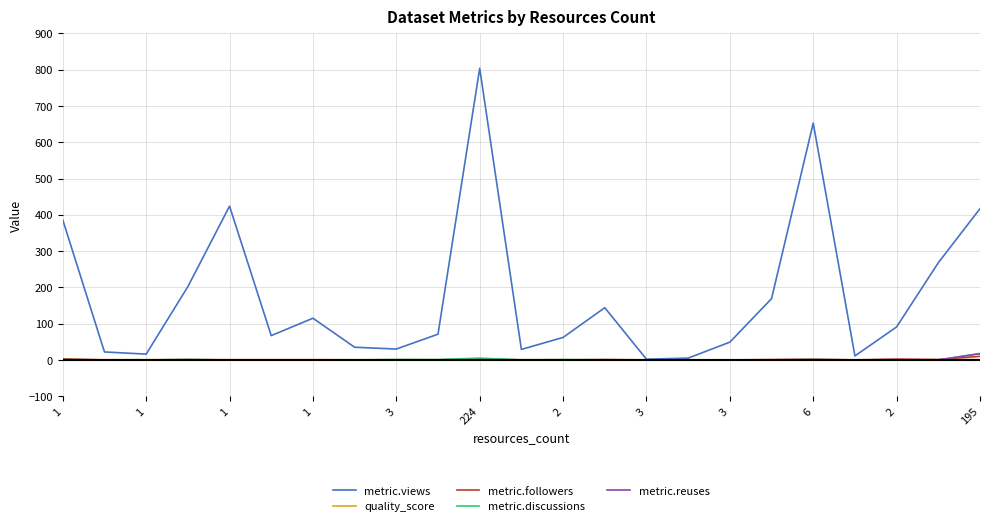

What is the maximum value shown in the chart?

804.0